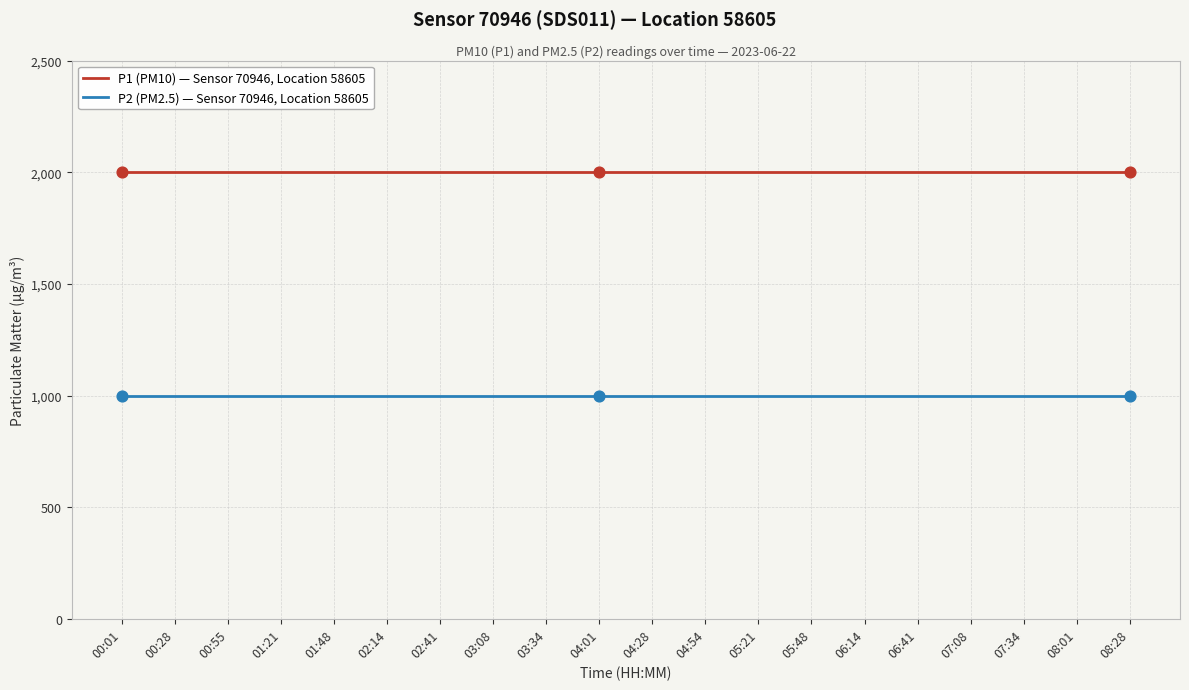

Is the value of P2 (PM2.5) — Sensor 70946, Location 58605 at 07:08 greater than the value of P1 (PM10) — Sensor 70946, Location 58605 at 00:55?

No